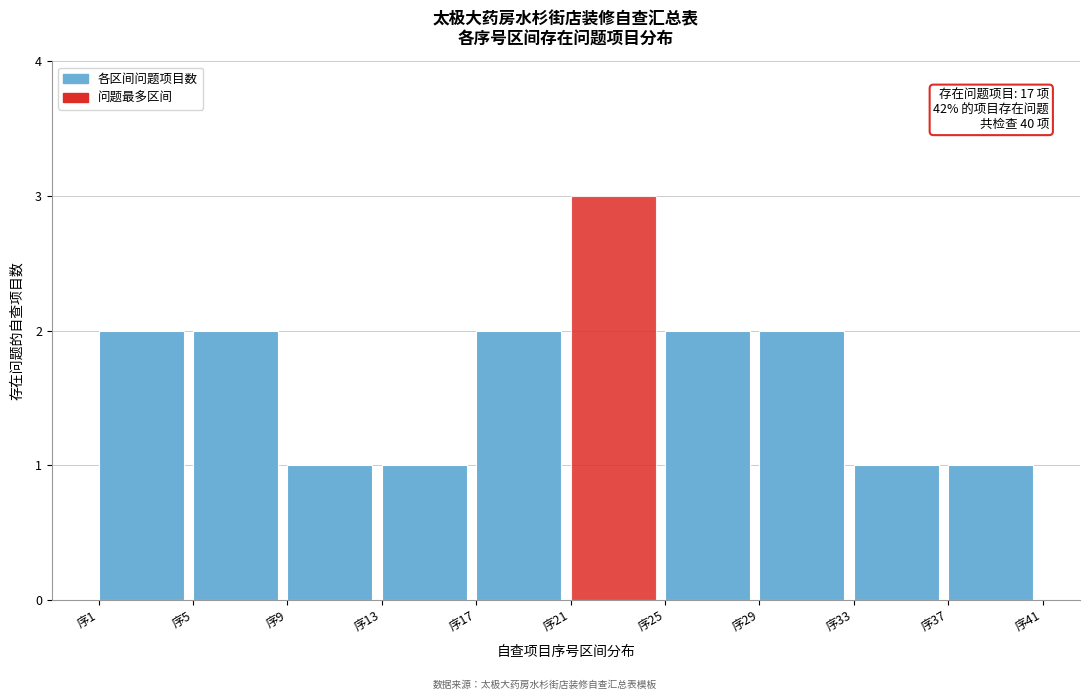

Which range on the x-axis has the tallest bar?

21 to 25